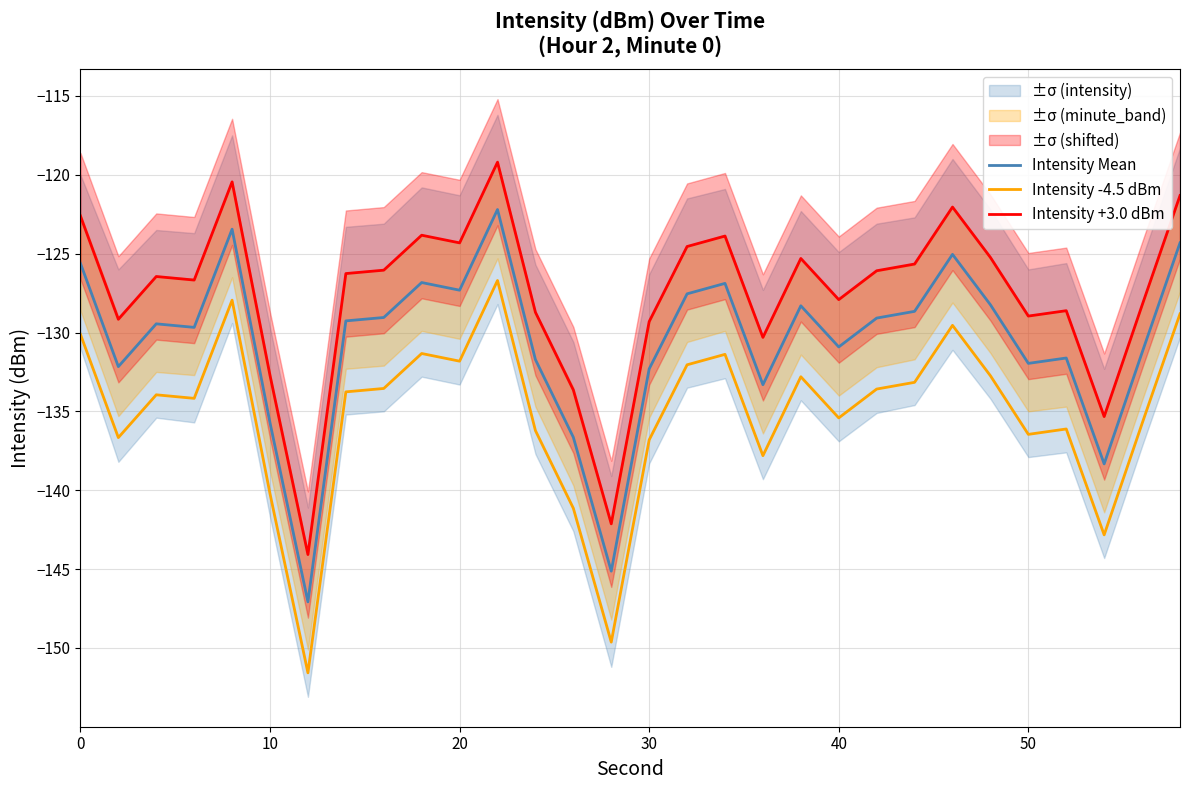

What is the smallest value displayed?

-151.6